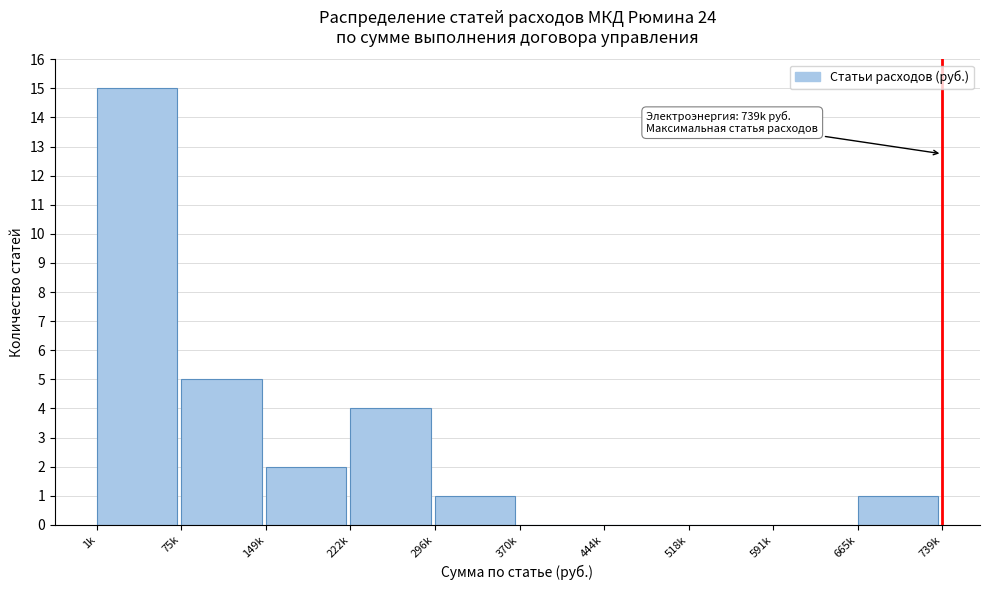

Reading left to right, what are all the values shown in this chart?

1k=15	75k=5	149k=2	222k=4	296k=1	370k=0	444k=0	518k=0	591k=0	665k=1